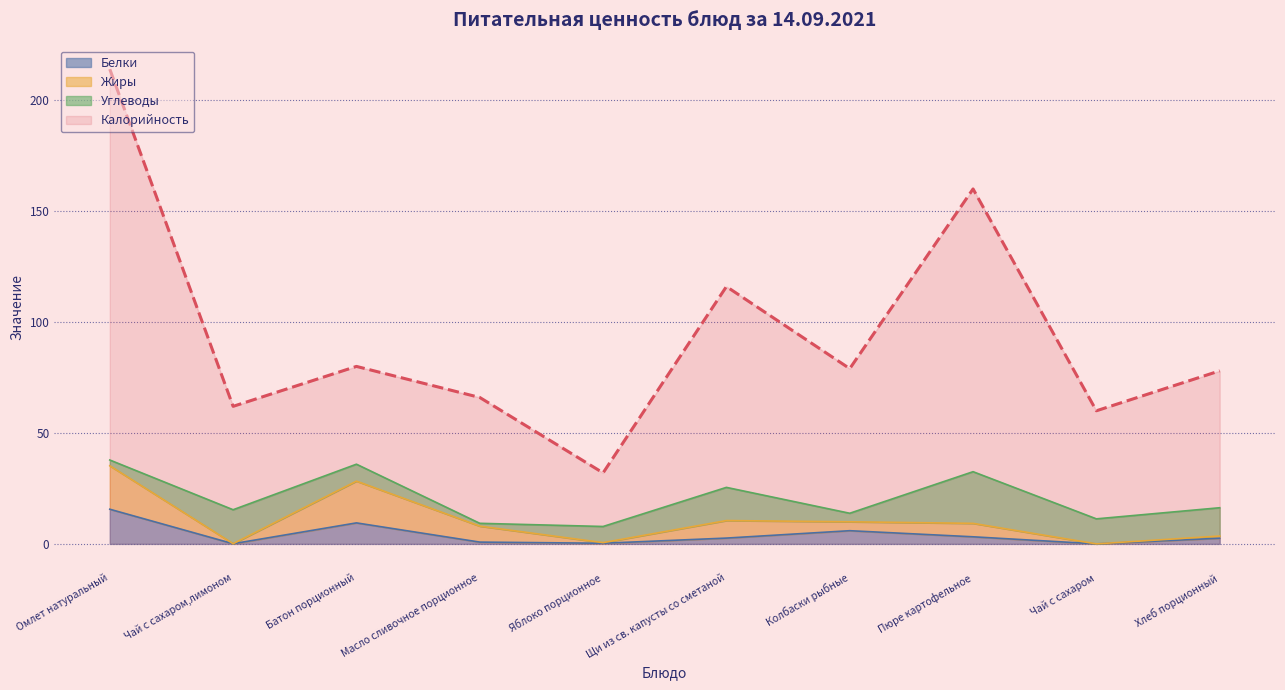

Which label corresponds to the smallest value in the chart?

Чай с сахаром